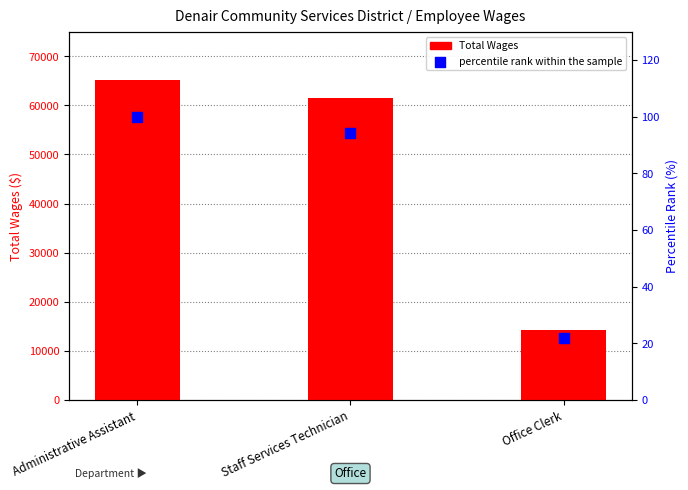

Which series contains the lowest Y value?

percentile rank within the sample